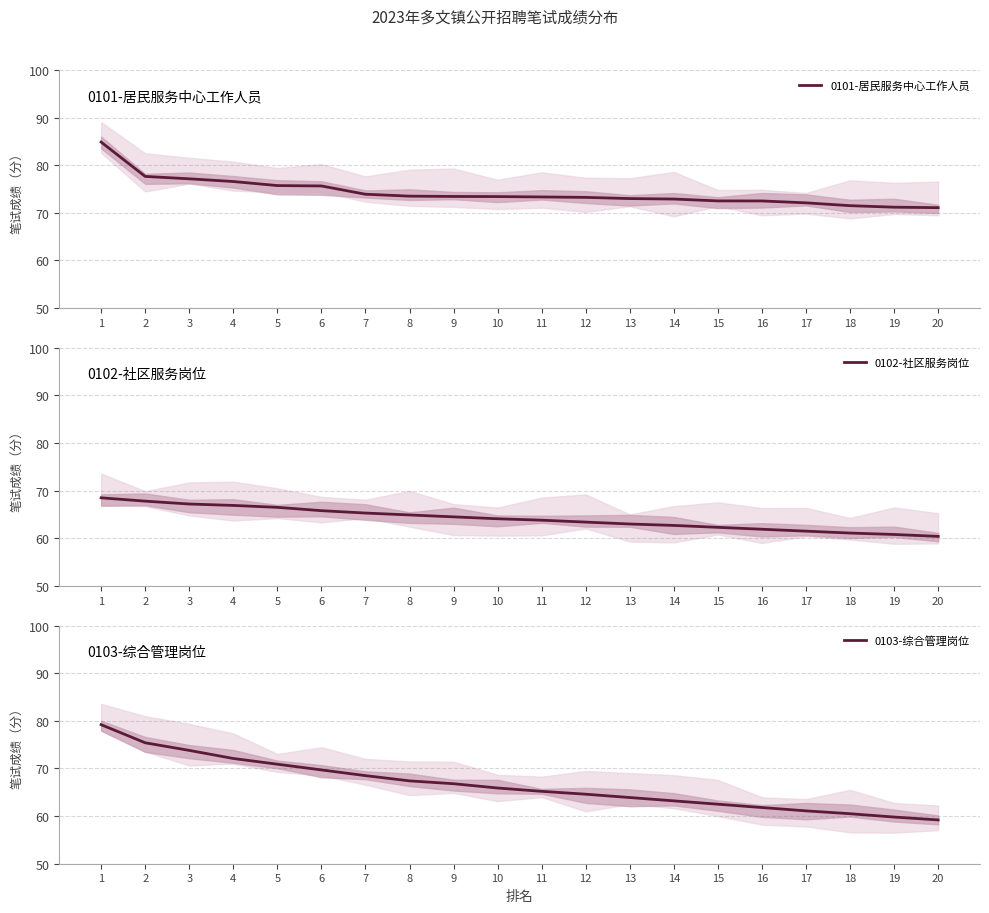

Count the number of data series in this chart.

3